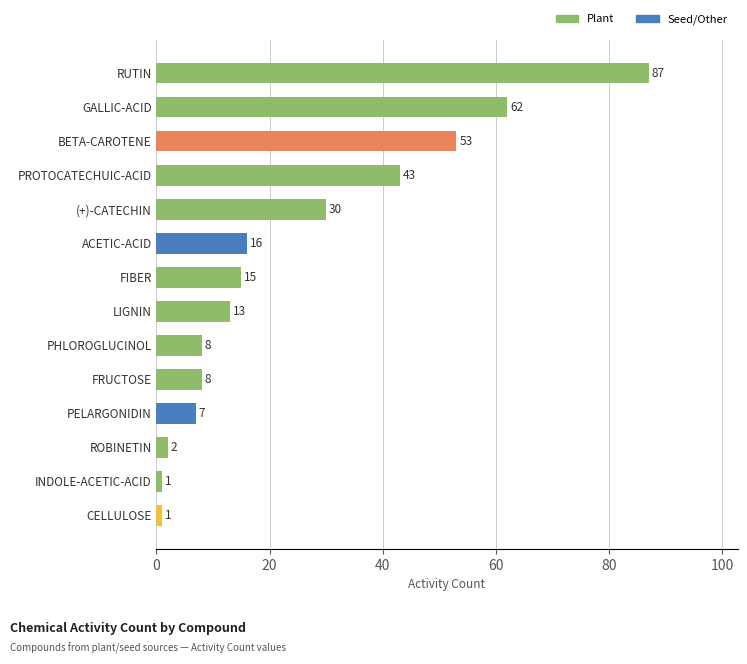

What is the label of the 2nd bar from the top?

GALLIC-ACID